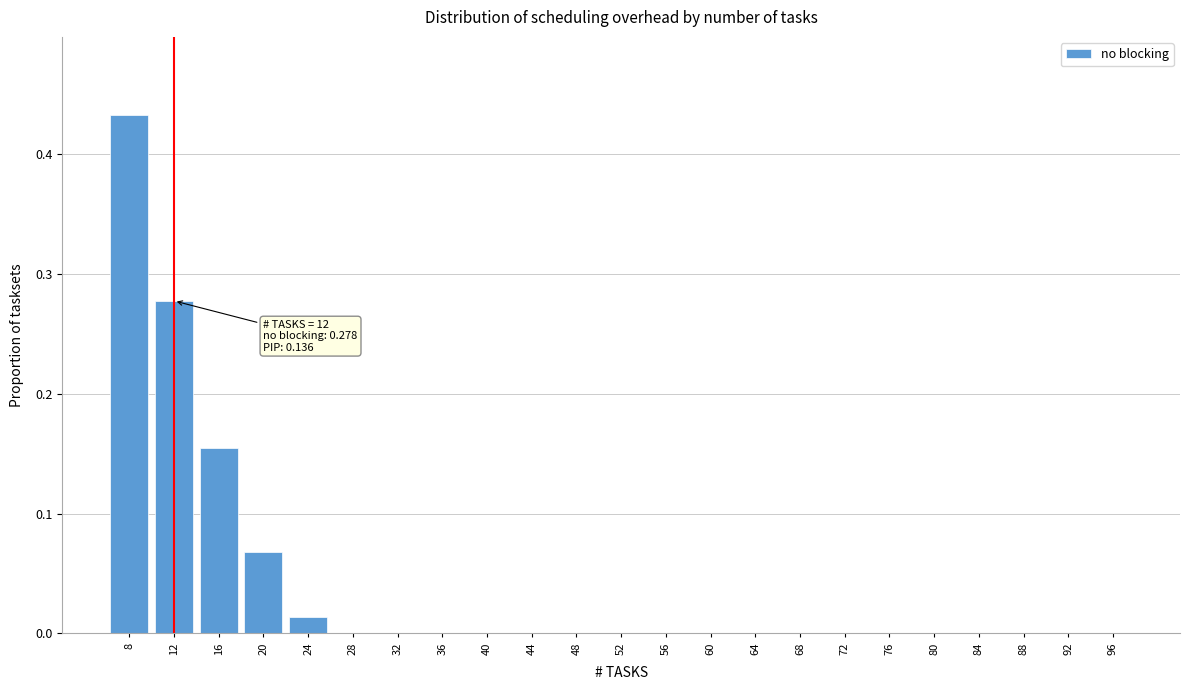

What is the change in value from 8 to 76?

-0.4